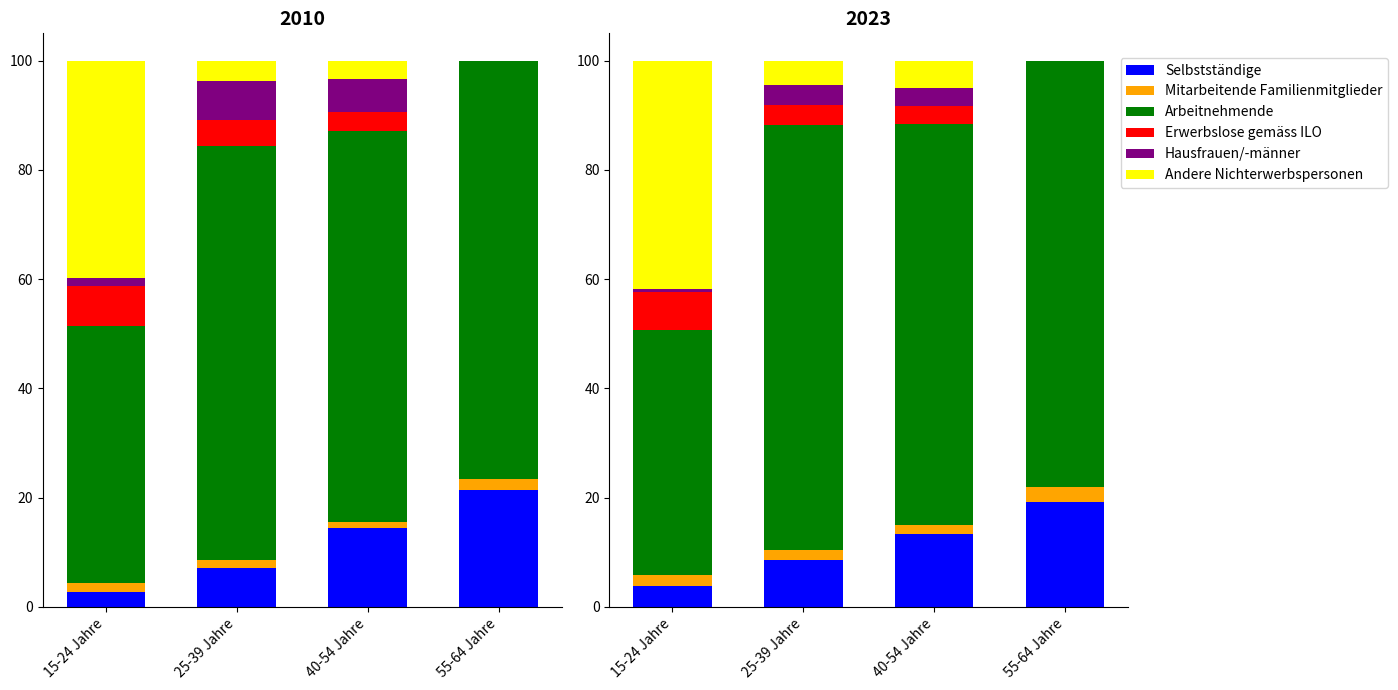

What is the difference between the Hausfrauen/-männer values at 55-64 Jahre and 40-54 Jahre?

3.4